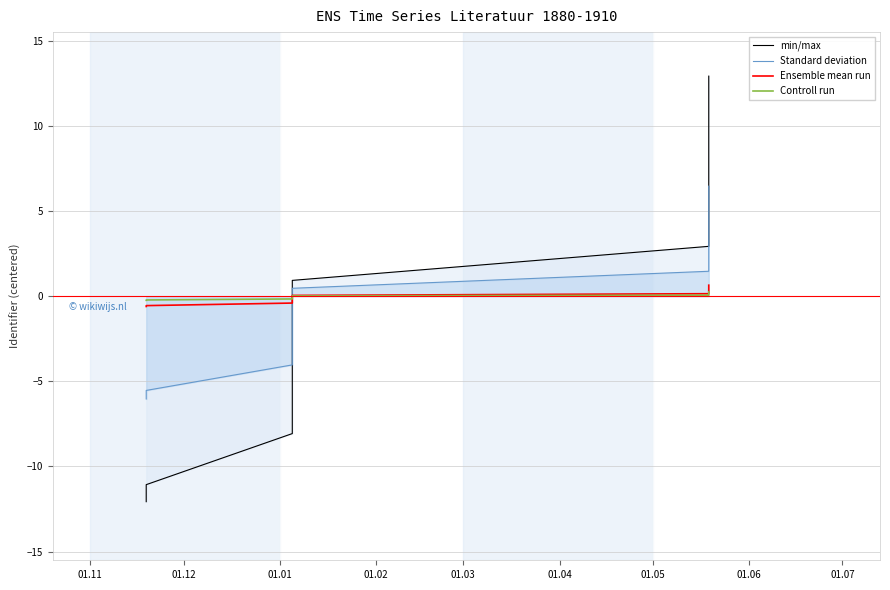

List the series in order of their peak value, highest first.

min/max, Standard deviation, Ensemble mean run, Controll run